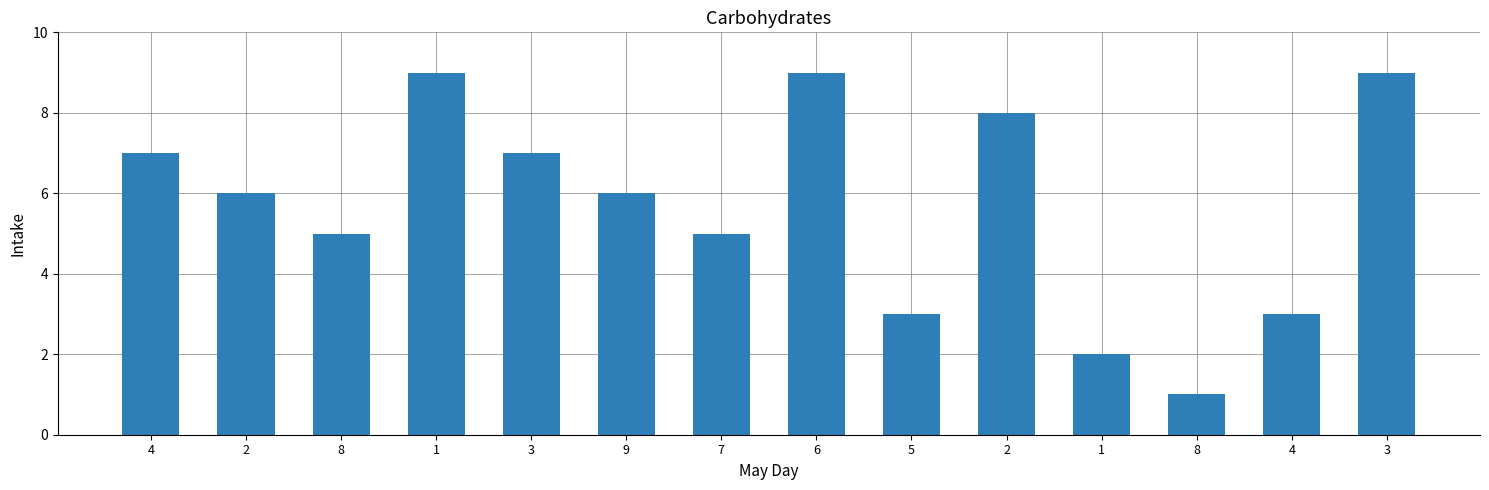

Reading left to right, list all the values displayed in this chart.

7	6	5	9	7	6	5	9	3	8	2	1	3	9